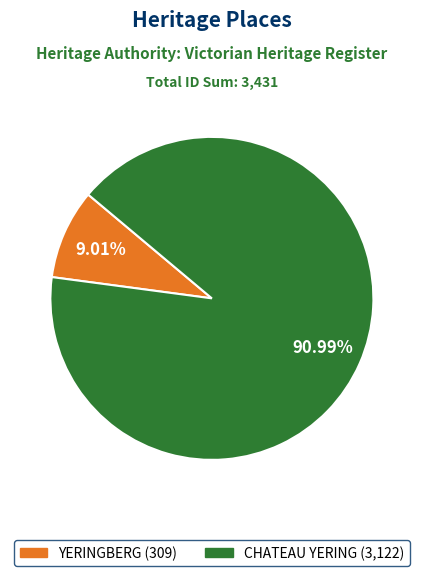

How many segments does this pie chart have?

2